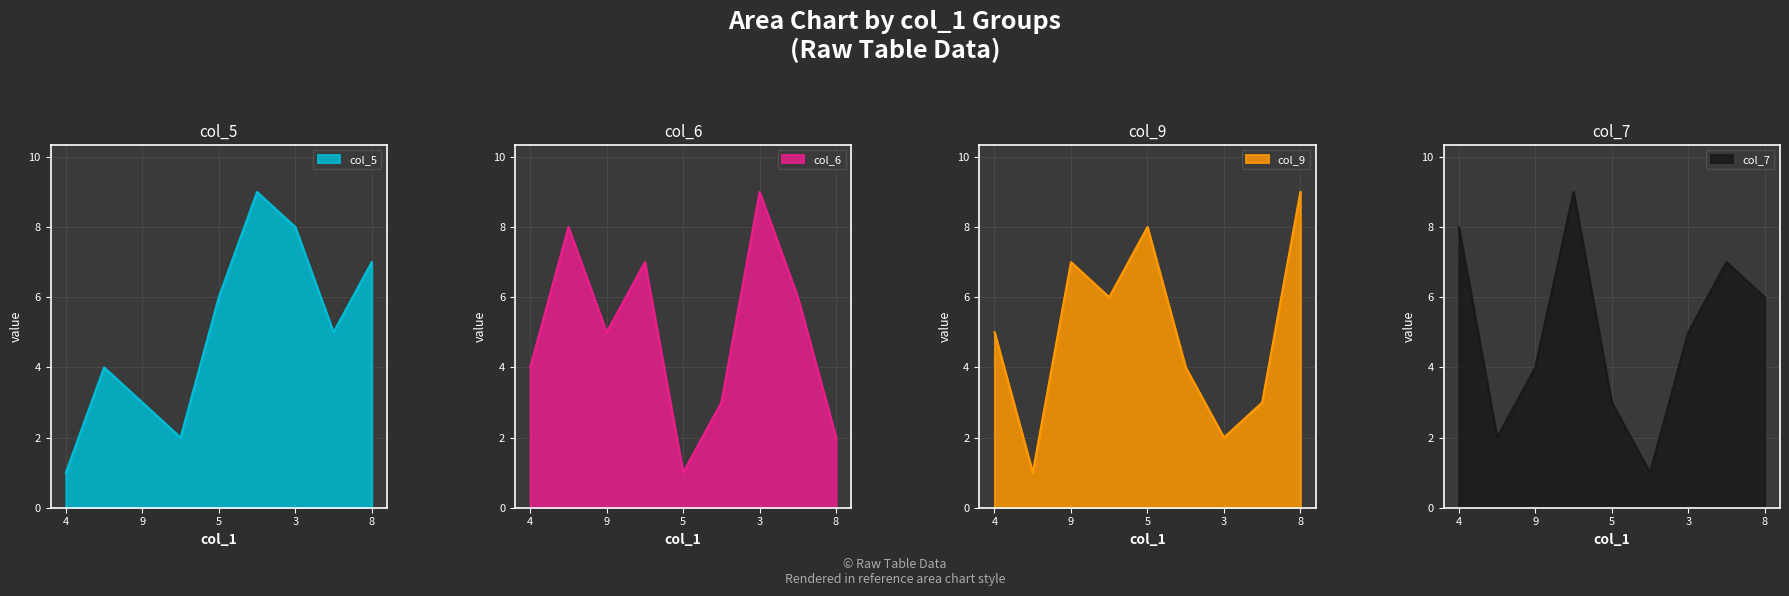

At which label does col_5 first exceed 5?

5